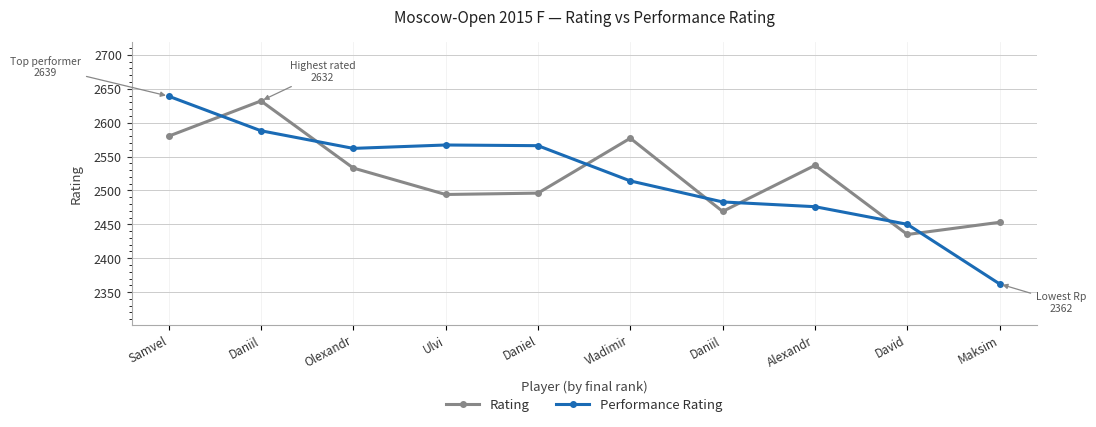

At Samvel, list the series in order from largest to smallest.

Performance Rating, Rating